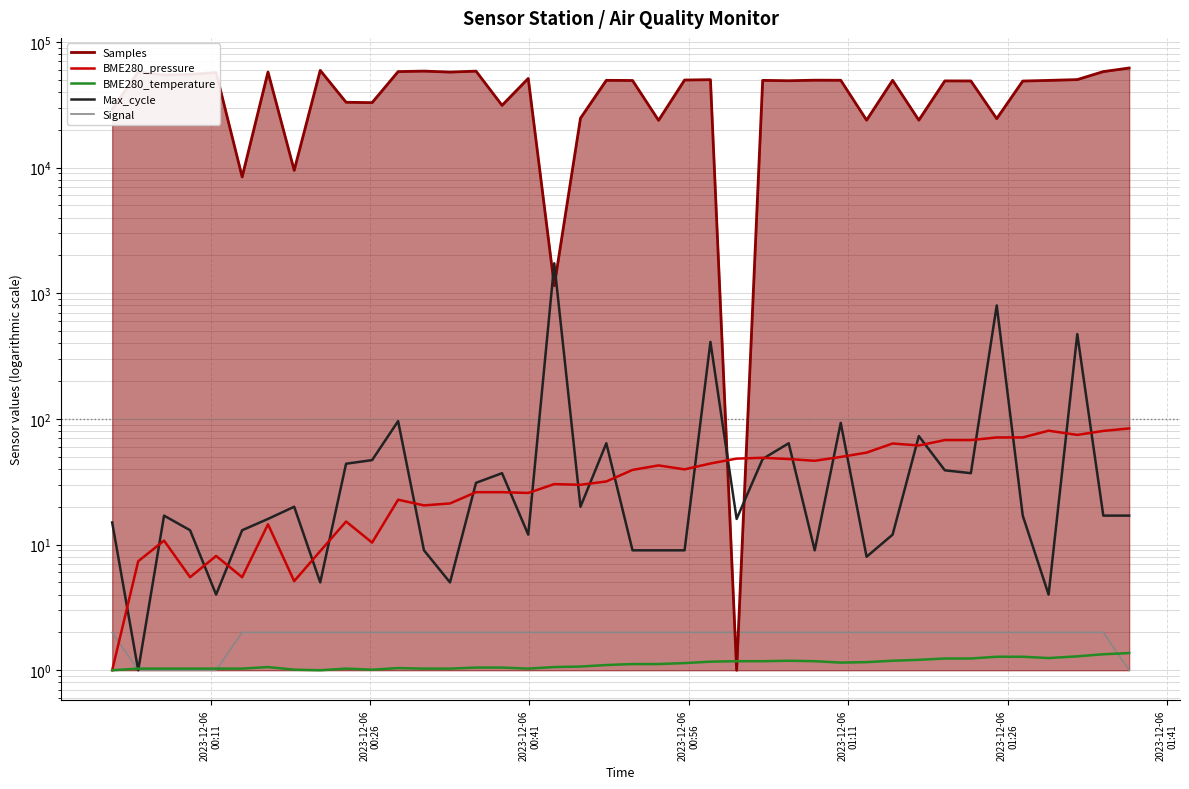

What is the maximum value shown in the chart?

62015.0